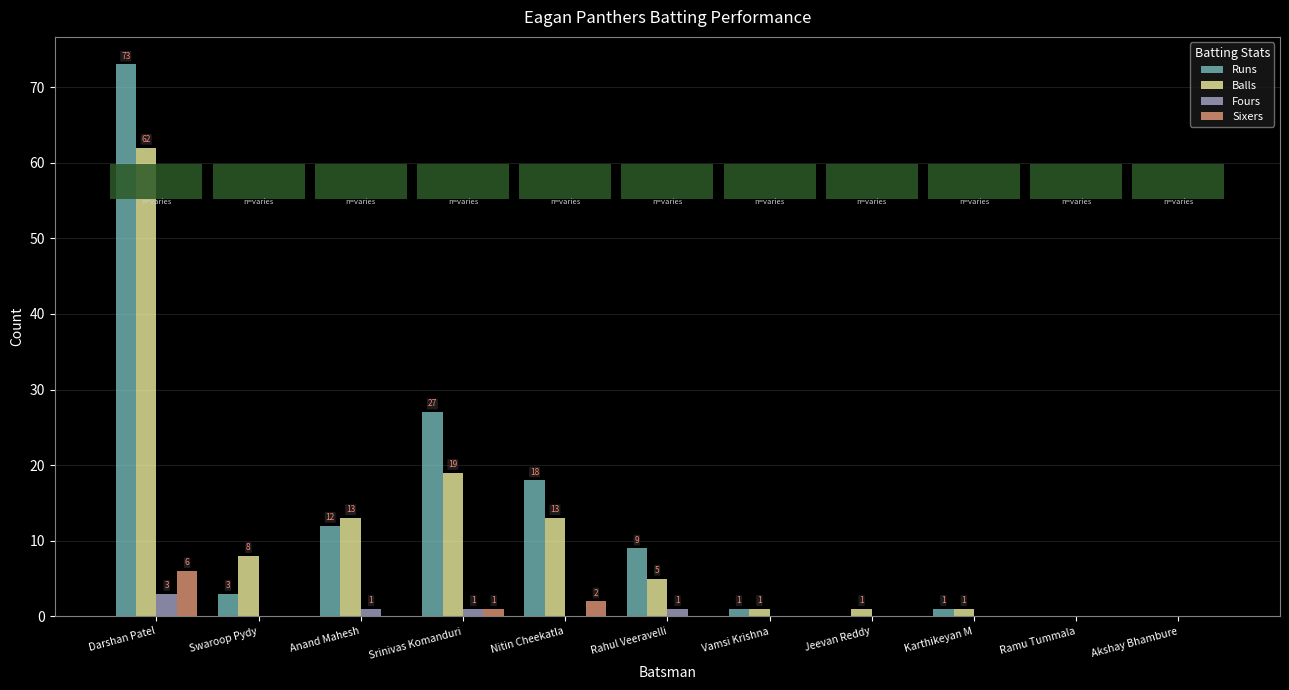

How many groups of bars are there?

11